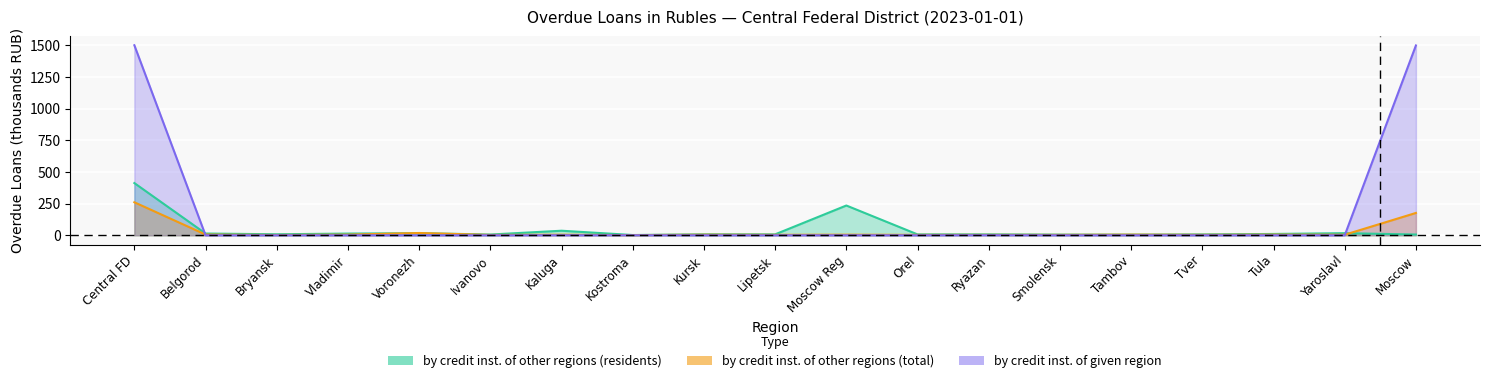

Count the number of categories in the chart.

19